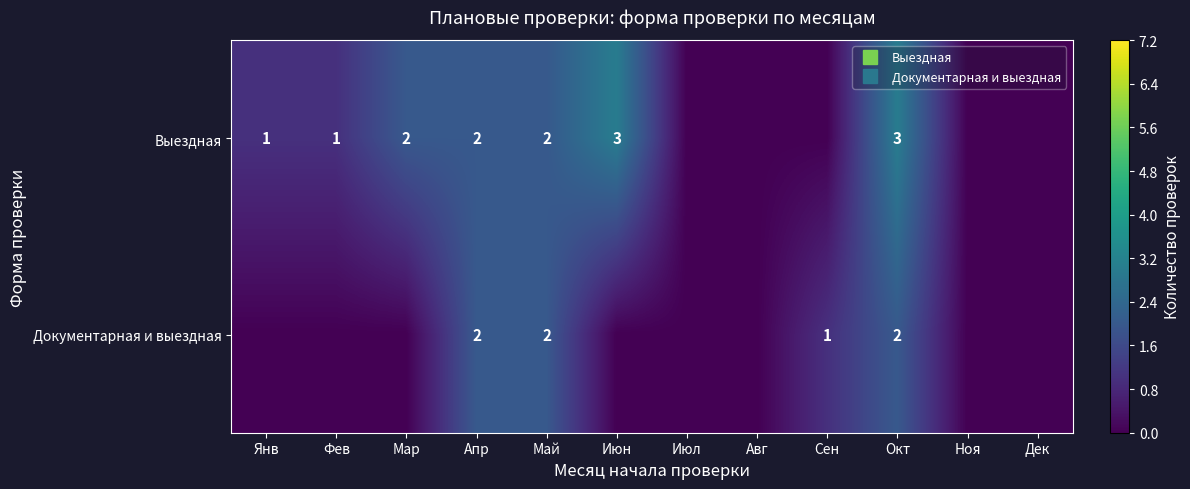

How many series are shown in this chart?

2